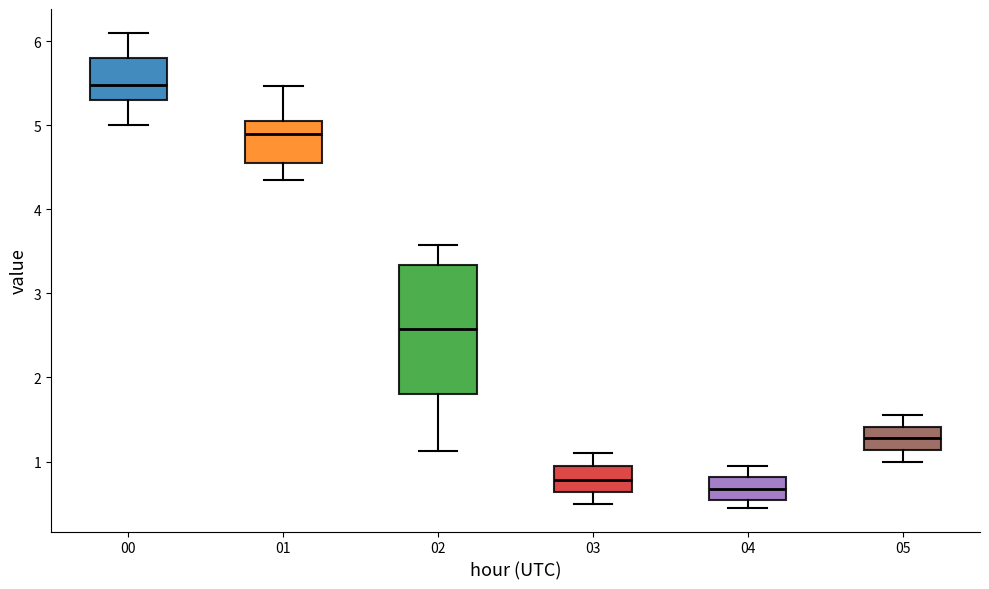

Reading left to right, read every box against the y-axis: the position of its median line, the range the box covers, and the ends of its whiskers. The values are not printed on the chart, so give them approximately, as read against the axis.

00: median 5.5, box 5.3 to 5.8, whiskers 5.0 to 6.1
01: median 4.9, box 4.6 to 5.1, whiskers 4.4 to 5.5
02: median 2.6, box 1.8 to 3.3, whiskers 1.1 to 3.6
03: median 0.8, box 0.6 to 0.9, whiskers 0.5 to 1.1
04: median 0.7, box 0.5 to 0.8, whiskers 0.5 (just below the box's lower edge) to 1.0
05: median 1.3, box 1.1 to 1.4, whiskers 1.0 to 1.6